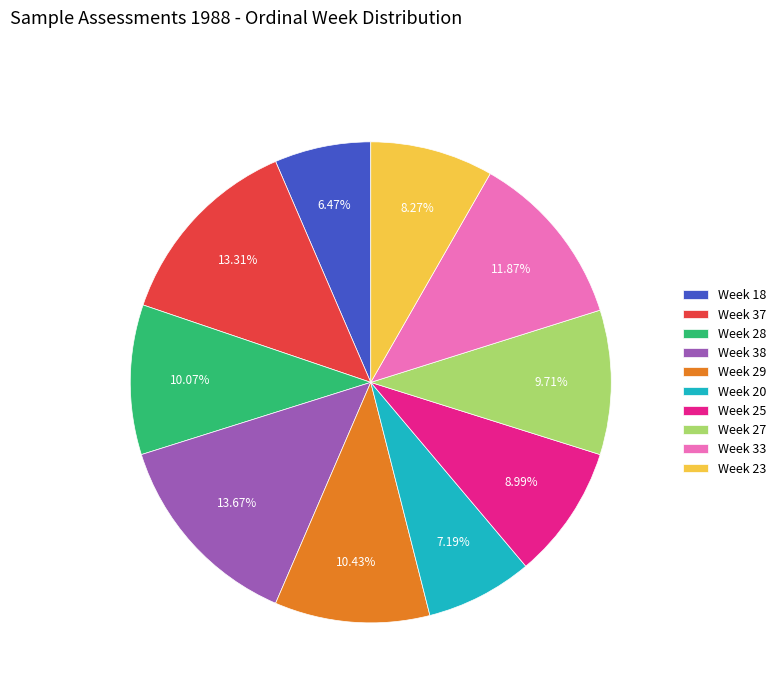

Between Week 28 and Week 33, which is larger?

Week 33